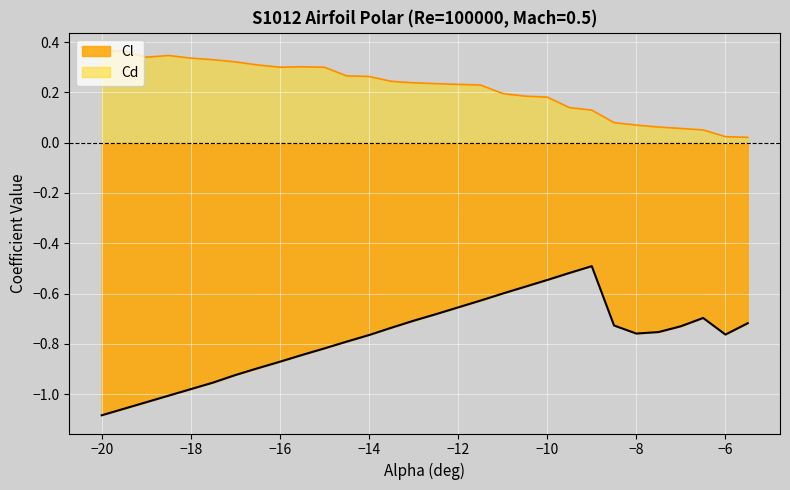

True or false: Cl and Cd intersect in this chart.

False